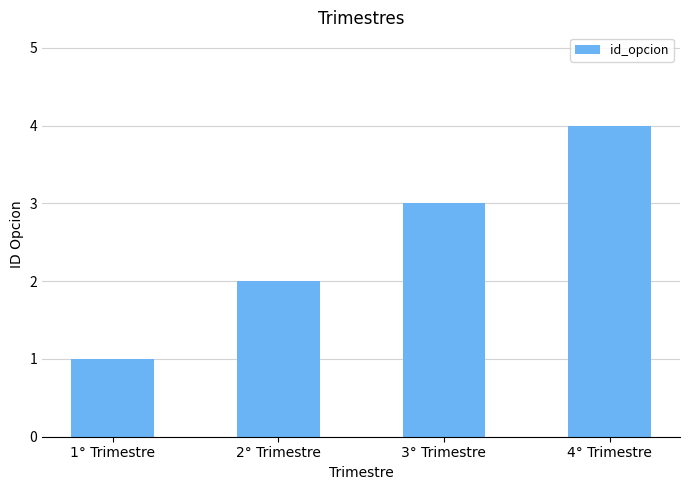

The chart shows a value of 4 at 4° Trimestre. True or false?

True